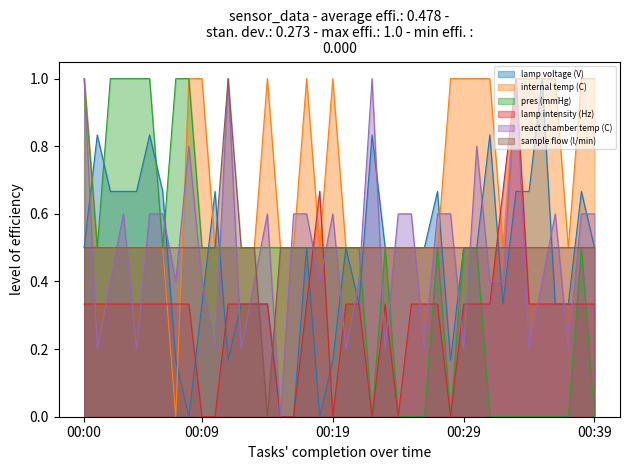

At which label is sample flow (l/min) closest to 0?

00:14